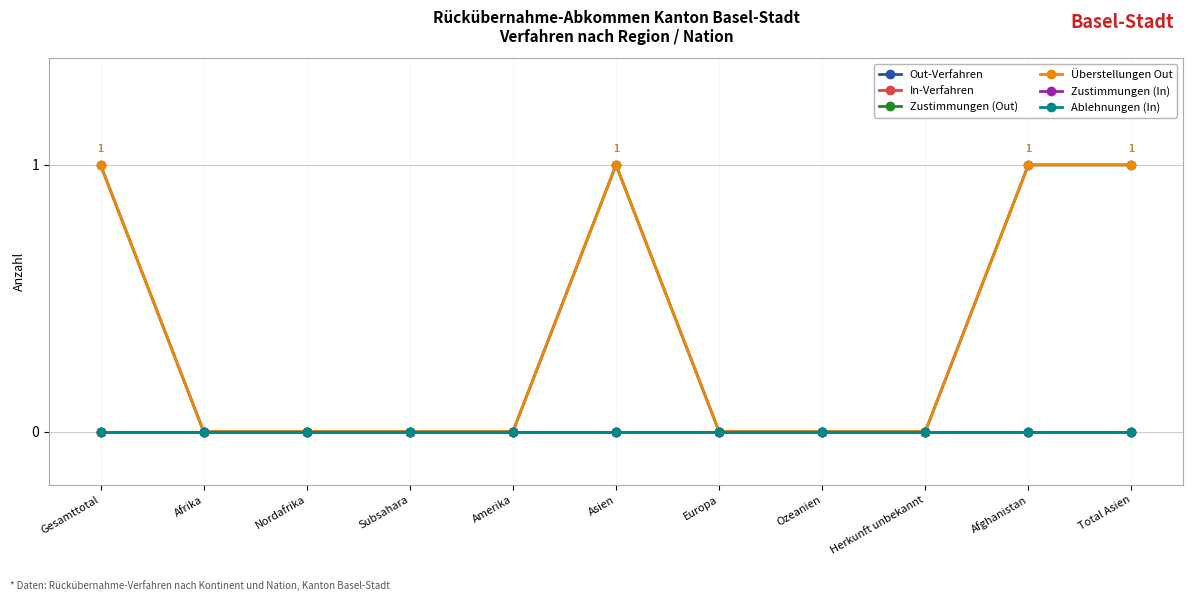

What is the label of the 6th point from the left?

Asien